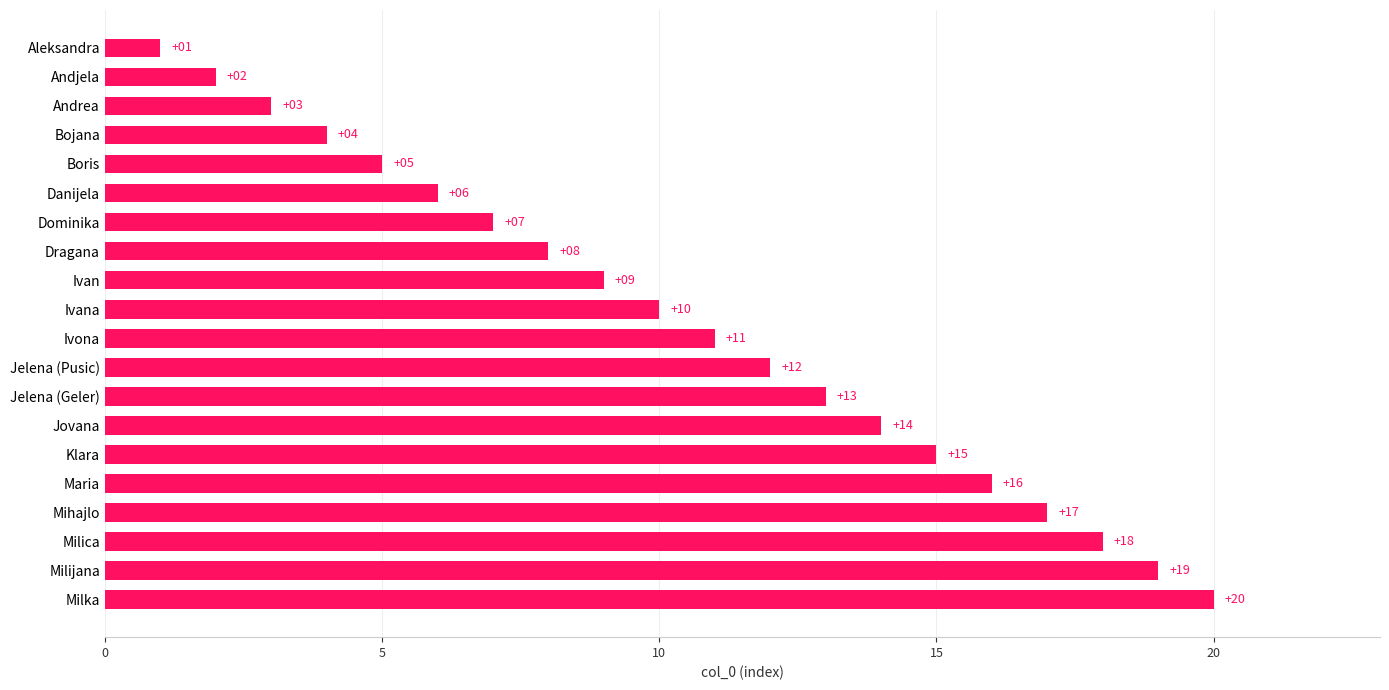

True or false: the data shows 11 at Dragana.

False